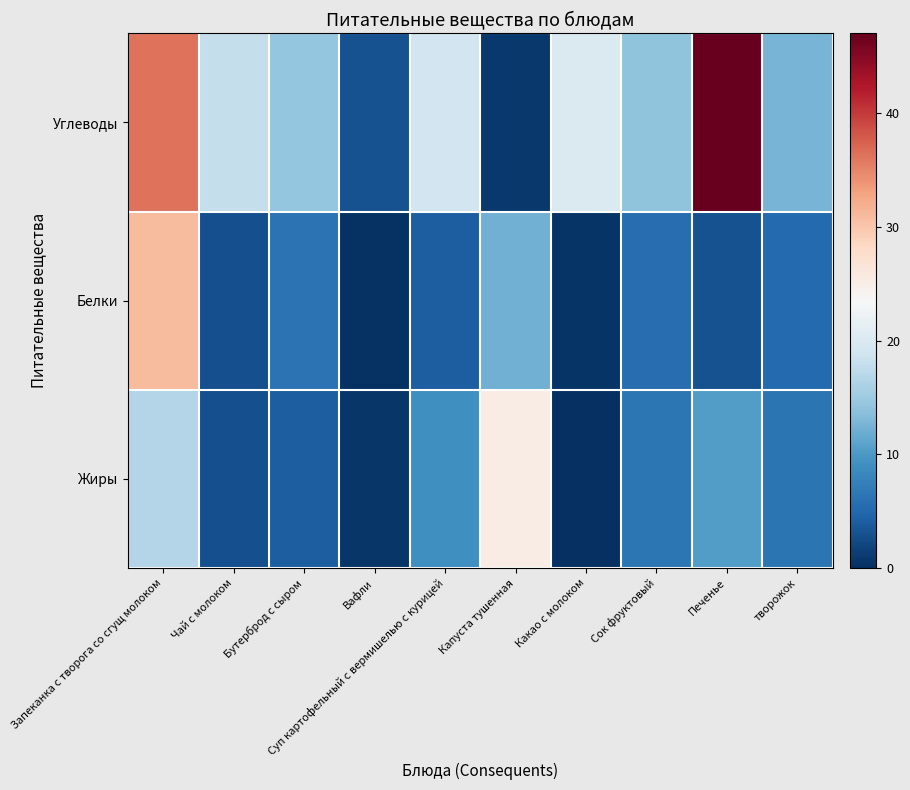

At which category is the sum across all series the highest?

Запеканка с творога со сгущ молоком